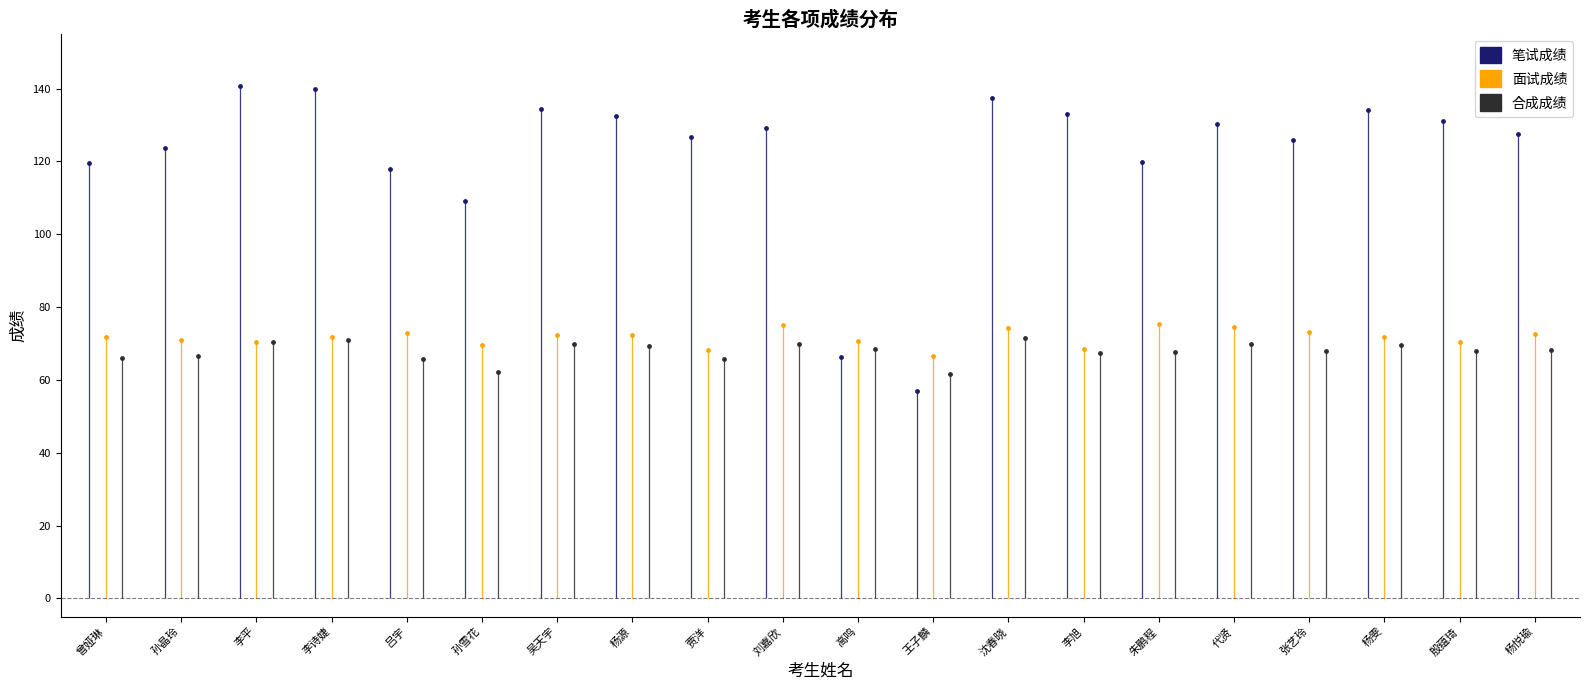

Is the value of 面试成绩 at 李旭 greater than the value of 笔试成绩 at 张艺玲?

No